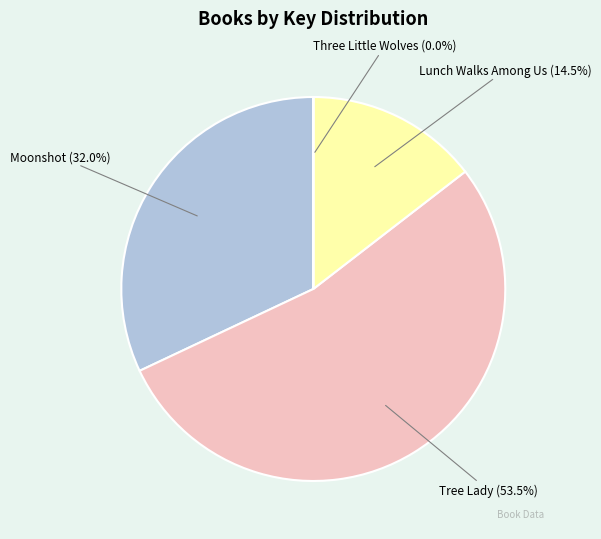

Is there a majority slice in this chart?

Yes